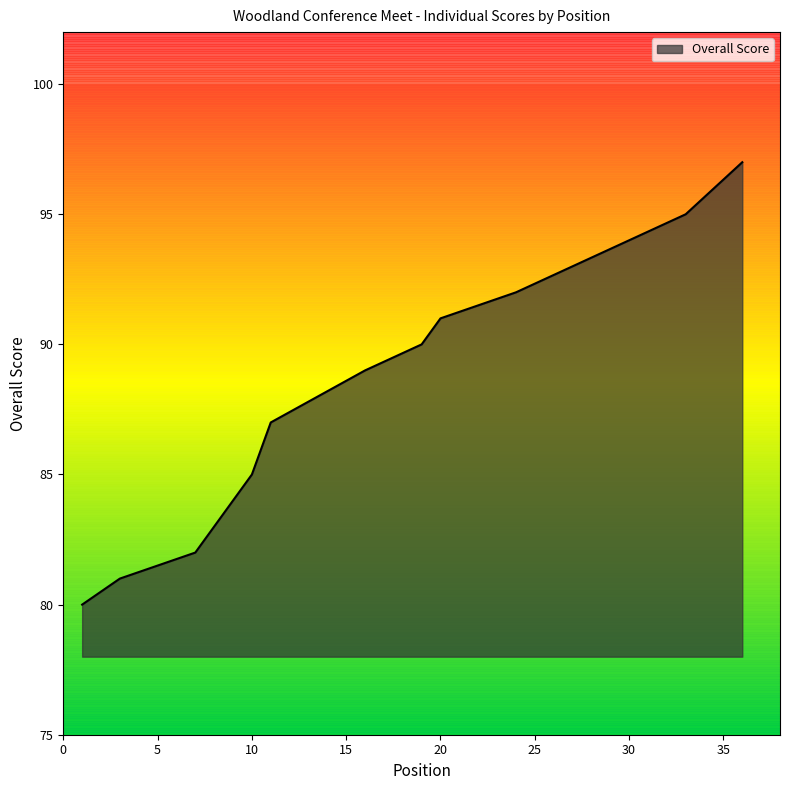

Between 33 and 8, which is larger?

33